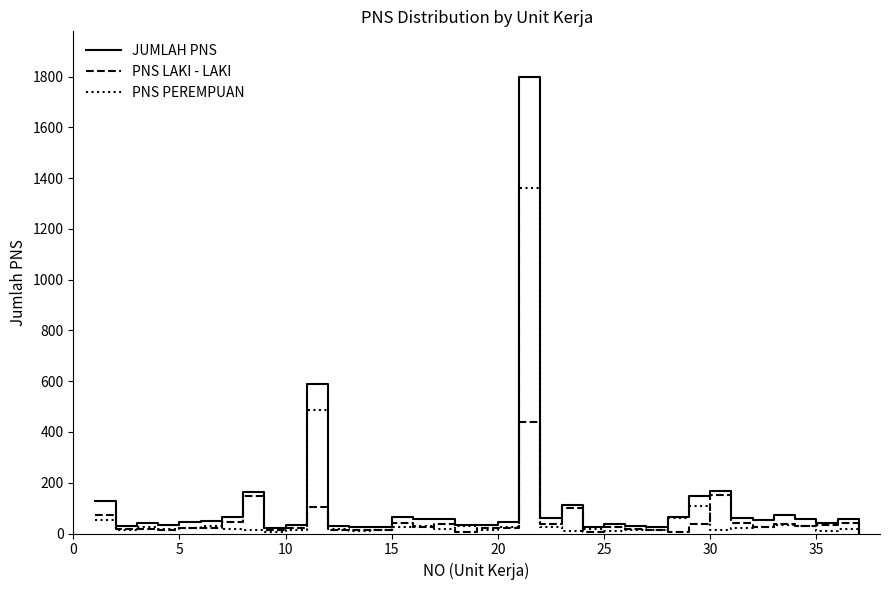

Which series has the largest range (max minus min)?

JUMLAH PNS